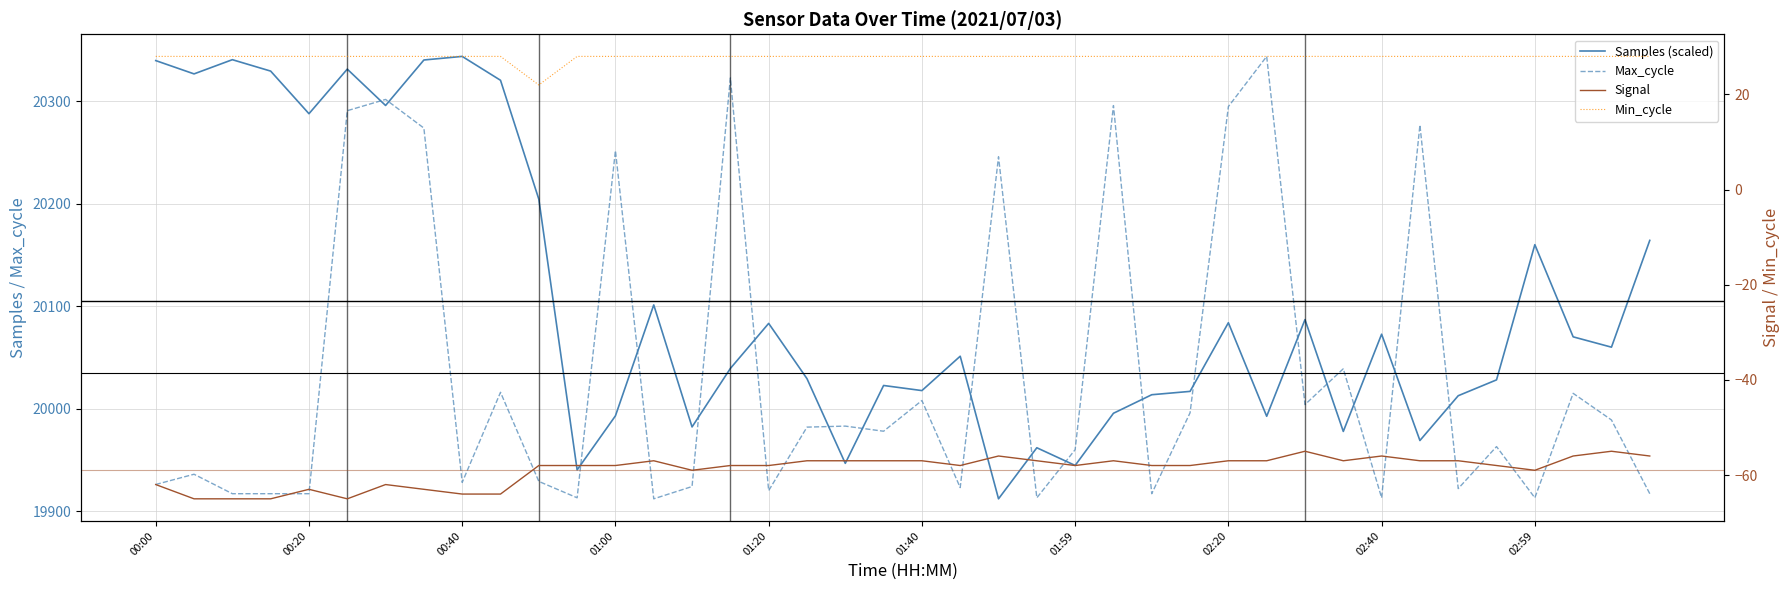

Which series has the widest spread of values?

Samples (scaled)